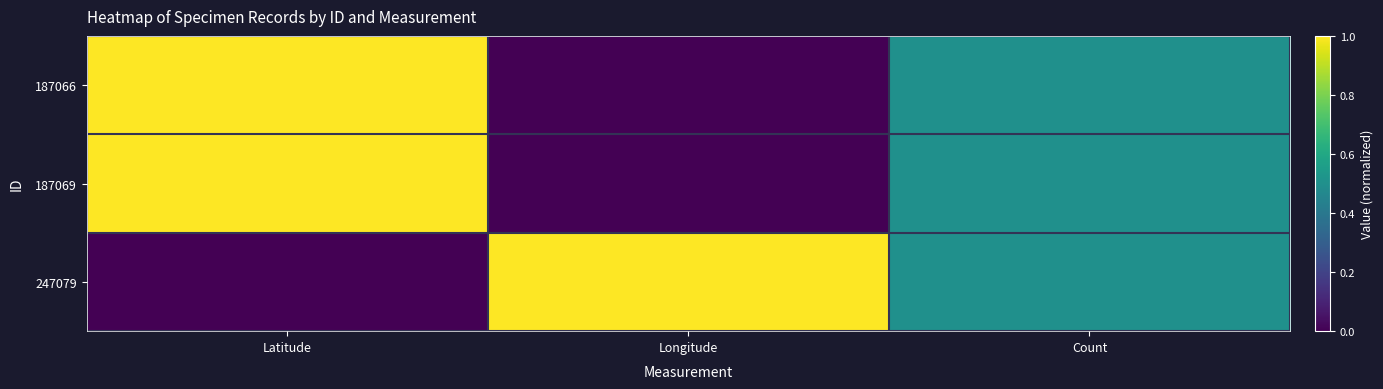

Which has a higher value, Count or Latitude?

Latitude